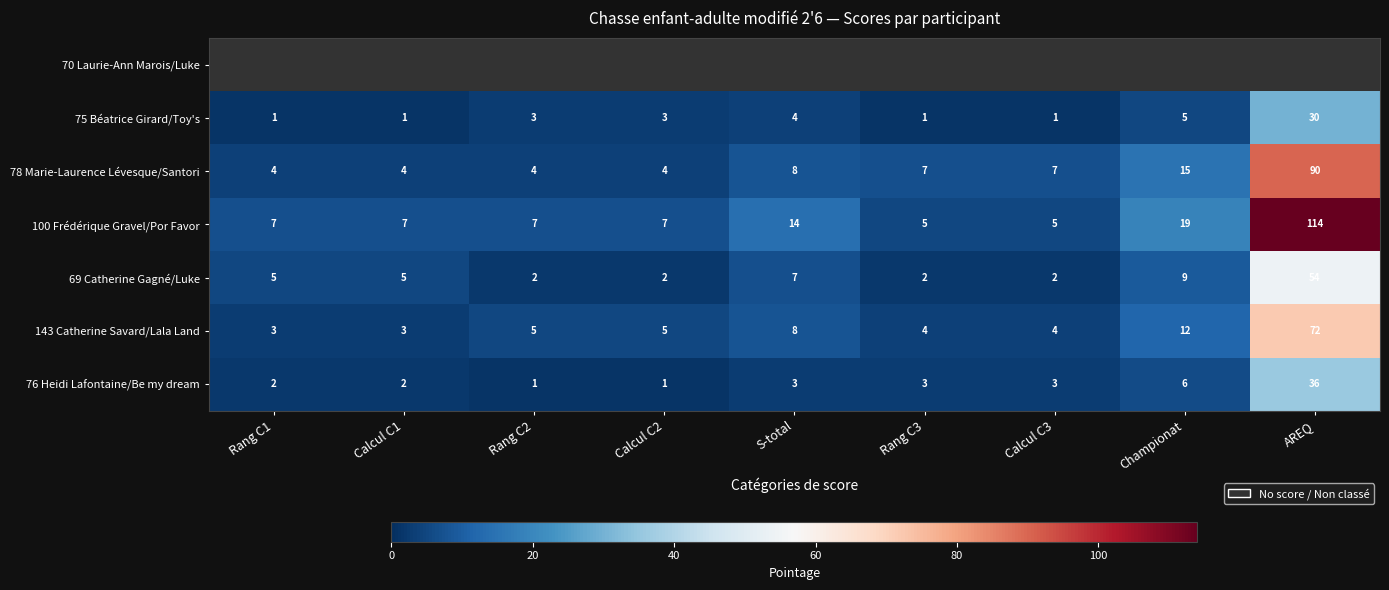

True or false: 78 Marie-Laurence Lévesque/Santori has a value of 20 at Championat.

False